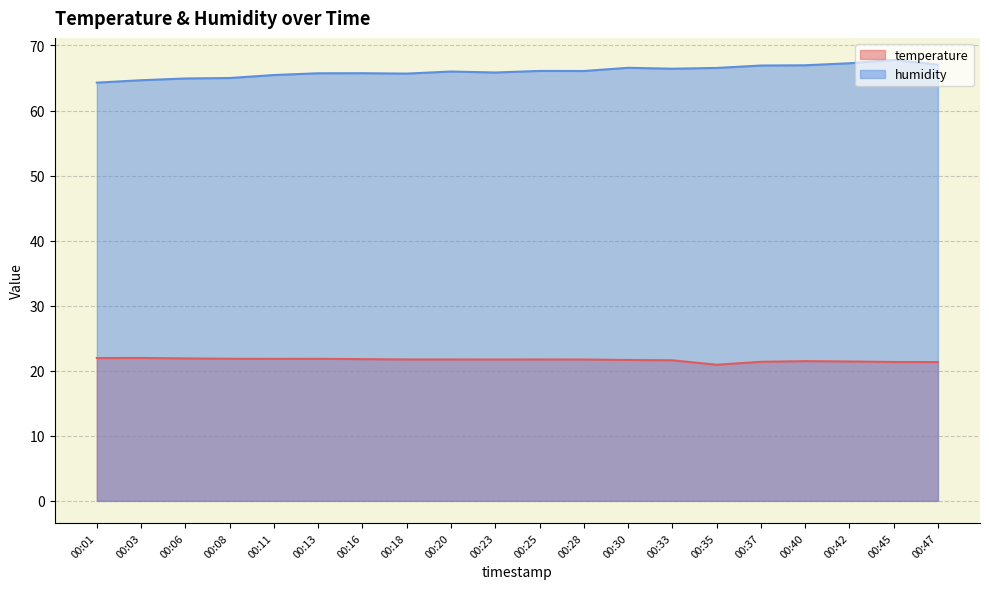

What is the approximate value of humidity at 00:40?

67.0